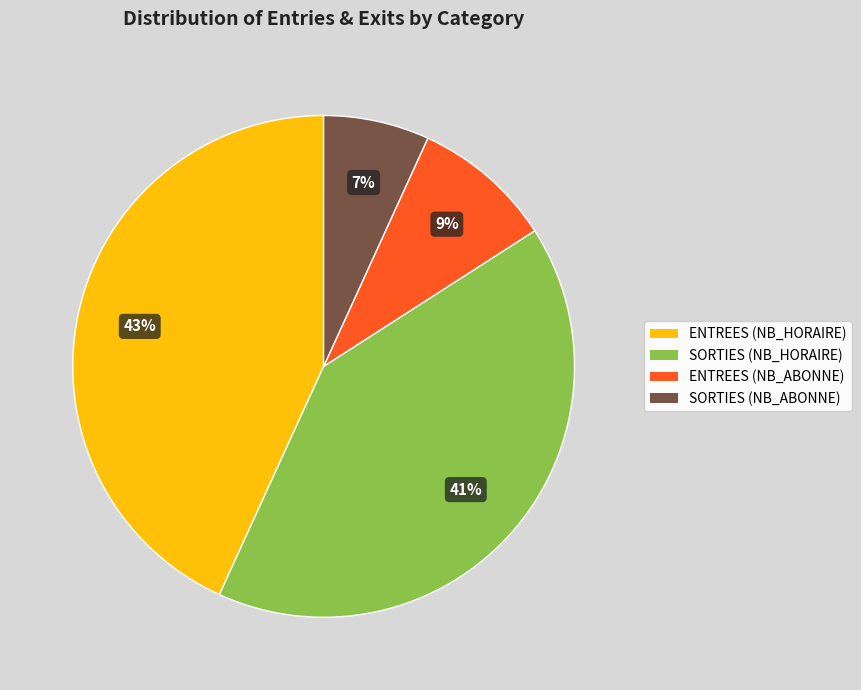

Which has a higher value, SORTIES (NB_ABONNE) or ENTREES (NB_ABONNE)?

ENTREES (NB_ABONNE)